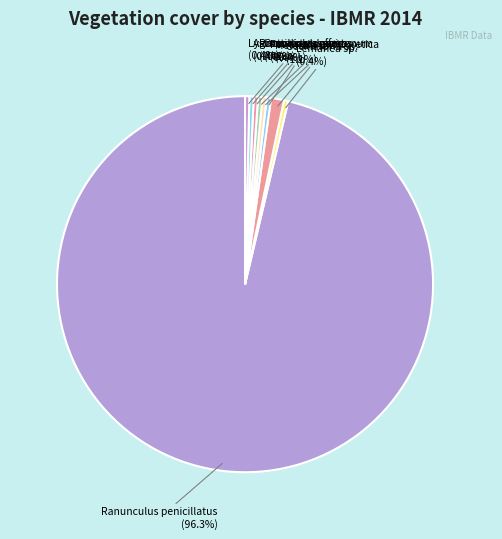

How many slices are in this pie chart?

9